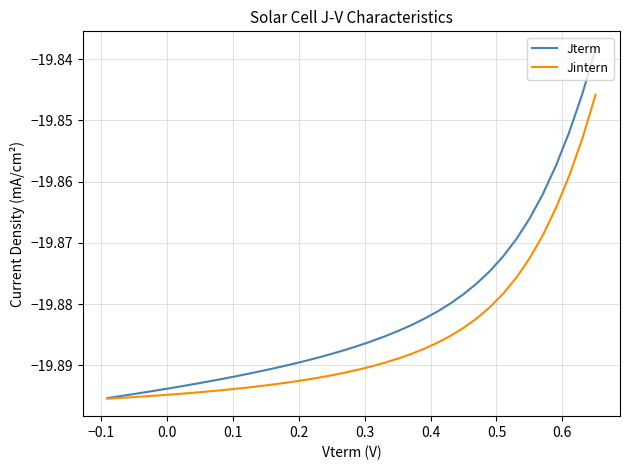

Which series has the largest total across all categories?

Jterm